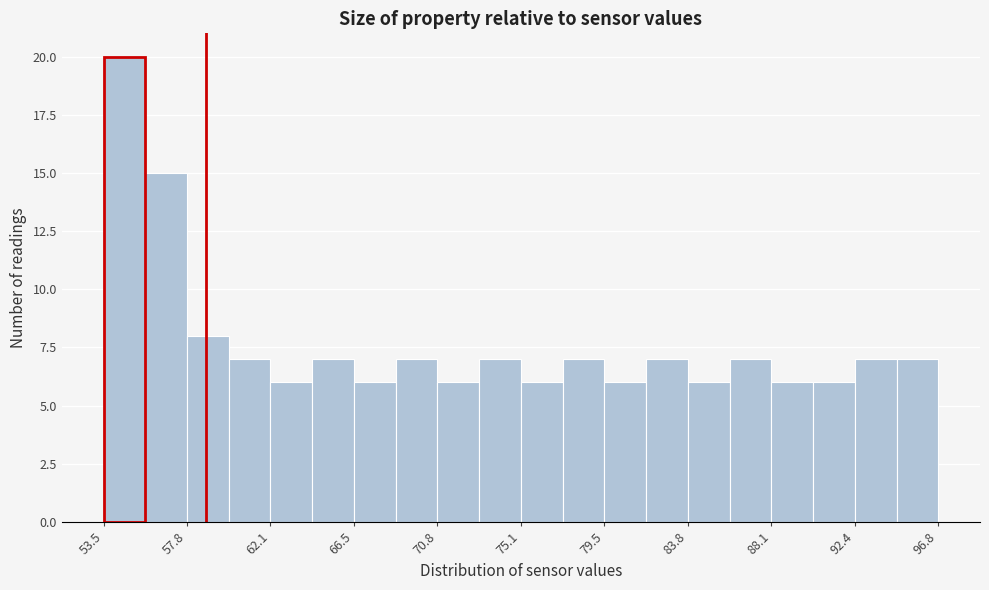

Reading left to right, transcribe this chart: for each bar, give the range it covers on the x-axis and its height. Neither the bar edges nor the heights are printed on the chart, so give them approximately, as read against the axes.

53.5 to 55.5: 20
55.5 to 58.0: 15
58.0 to 60.0: 8
60.0 to 62.0: 7
62.0 to 64.5: 6
64.5 to 66.5: 7
66.5 to 68.5: 6
68.5 to 71.0: 7
71.0 to 73.0: 6
73.0 to 75.0: 7
75.0 to 77.5: 6
77.5 to 79.5: 7
79.5 to 81.5: 6
81.5 to 84.0: 7
84.0 to 86.0: 6
86.0 to 88.0: 7
88.0 to 90.5: 6
90.5 to 92.5: 6
92.5 to 94.5: 7
94.5 to 97.0: 7